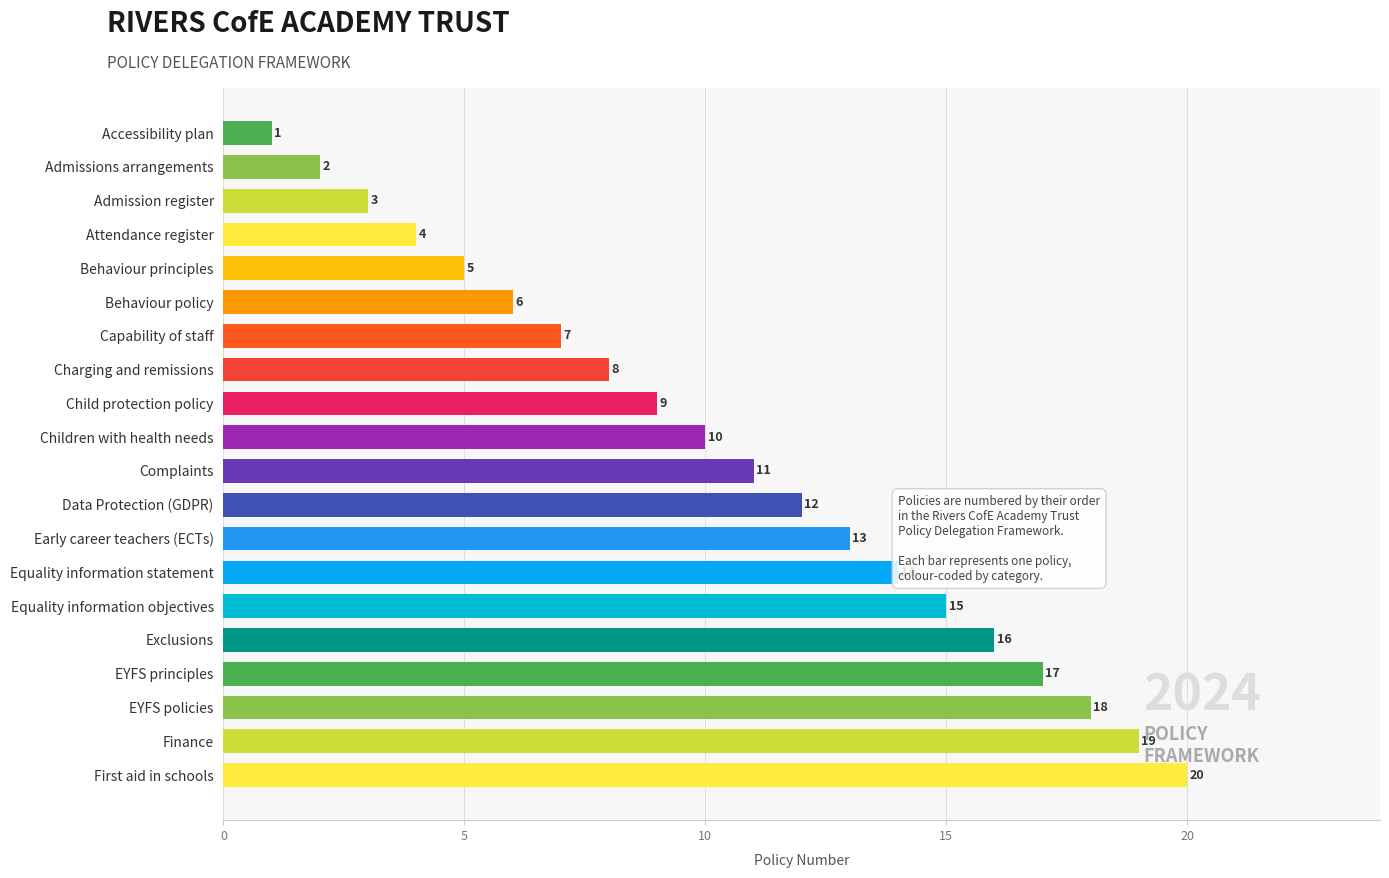

True or false: the data shows 1 at Attendance register.

False